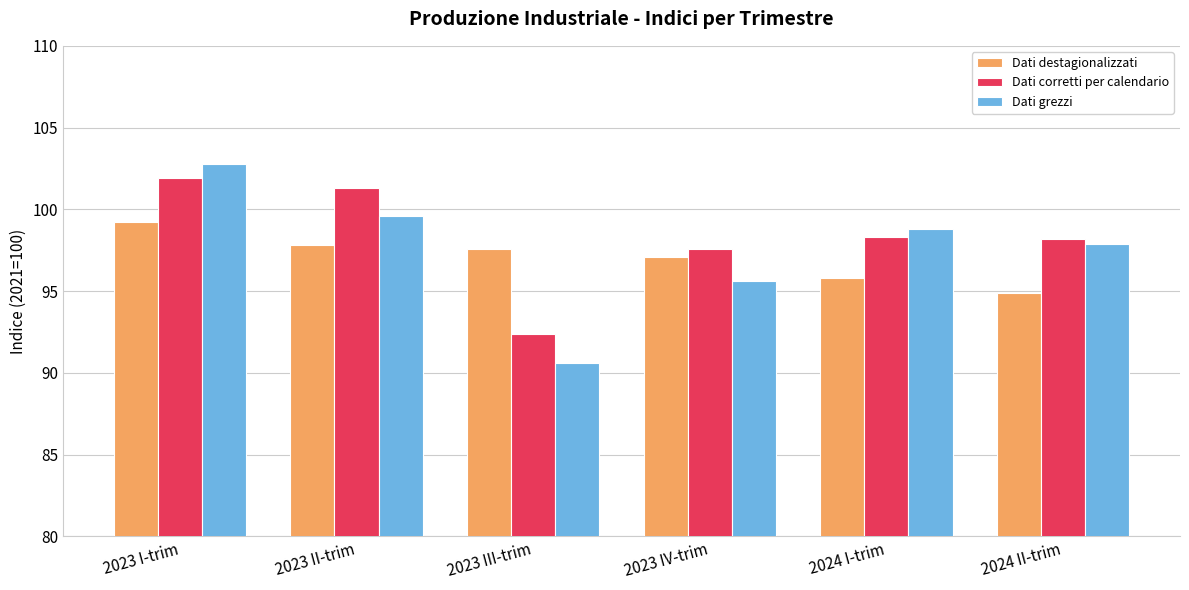

What is the total value across all series at 2023 I-trim?

303.9